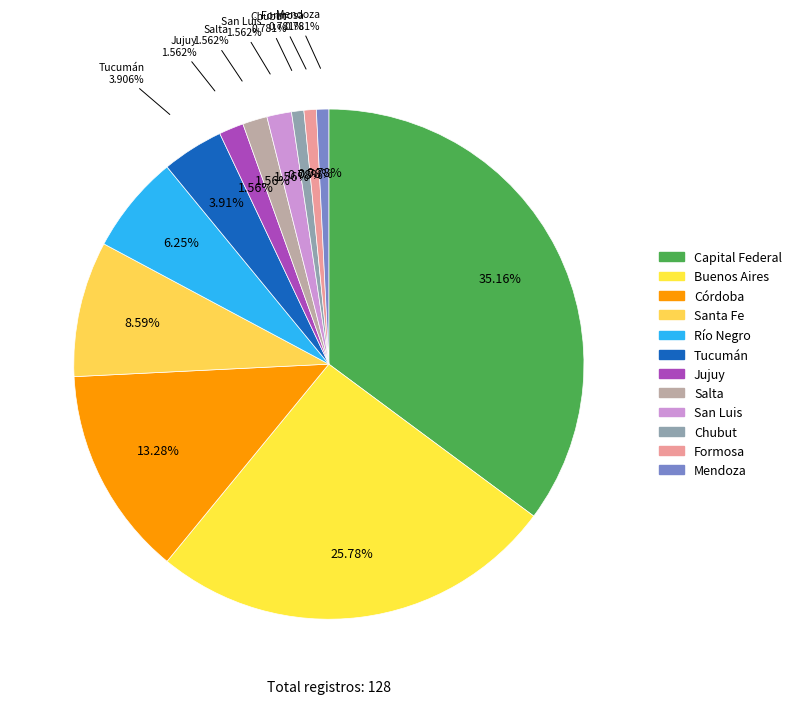

Rank the categories by value from lowest to highest.

Chubut, Formosa, Mendoza, Jujuy, Salta, San Luis, Tucumán, Río Negro, Santa Fe, Córdoba, Buenos Aires, Capital Federal